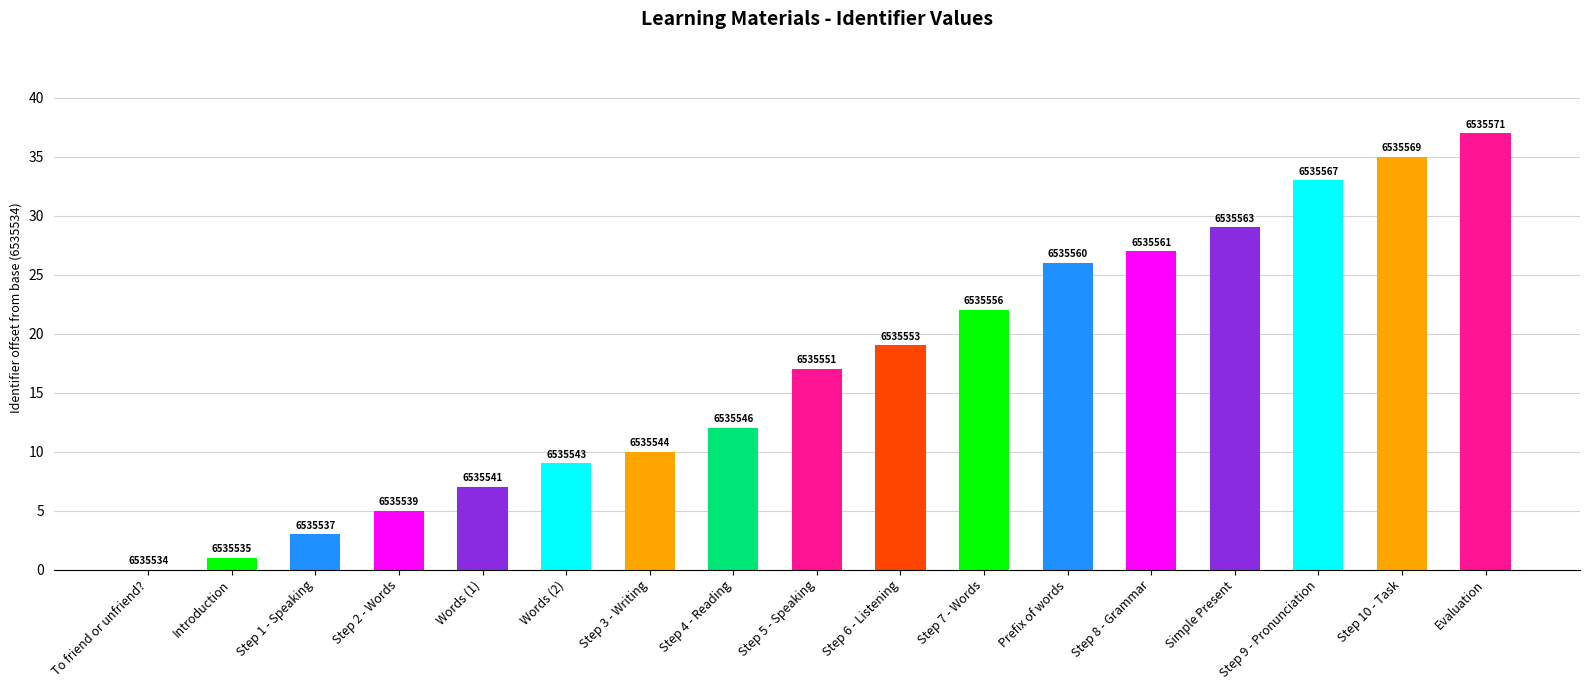

Rank the categories by value from highest to lowest.

Evaluation, Step 10 - Task, Step 9 - Pronunciation, Simple Present, Step 8 - Grammar, Prefix of words, Step 7 - Words, Step 6 - Listening, Step 5 - Speaking, Step 4 - Reading, Step 3 - Writing, Words (2), Words (1), Step 2 - Words, Step 1 - Speaking, Introduction, To friend or unfriend?